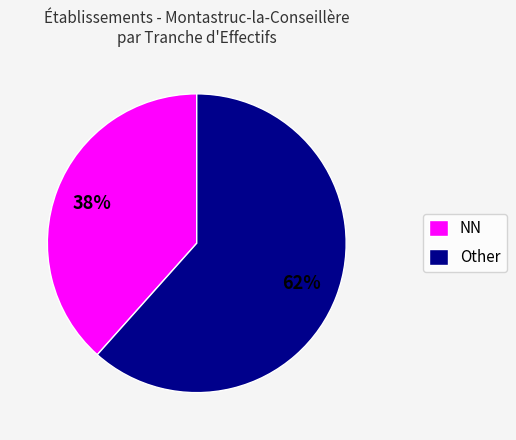

To the nearest percent, what portion does Other represent?

62%